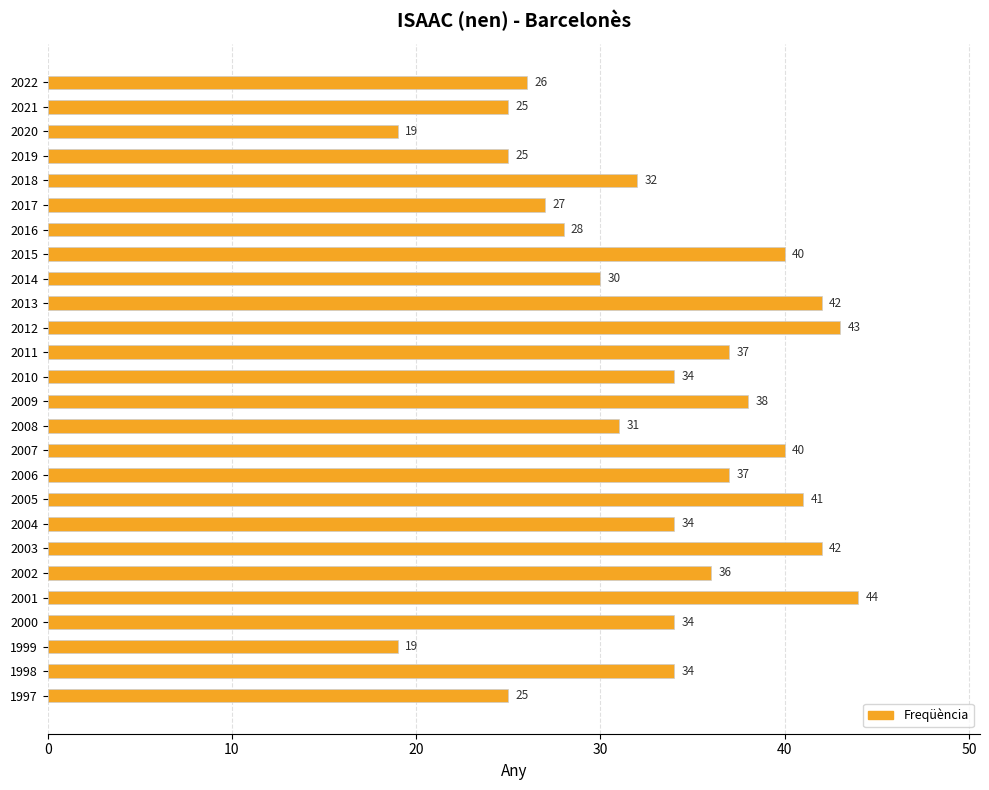

What is the average value?

33